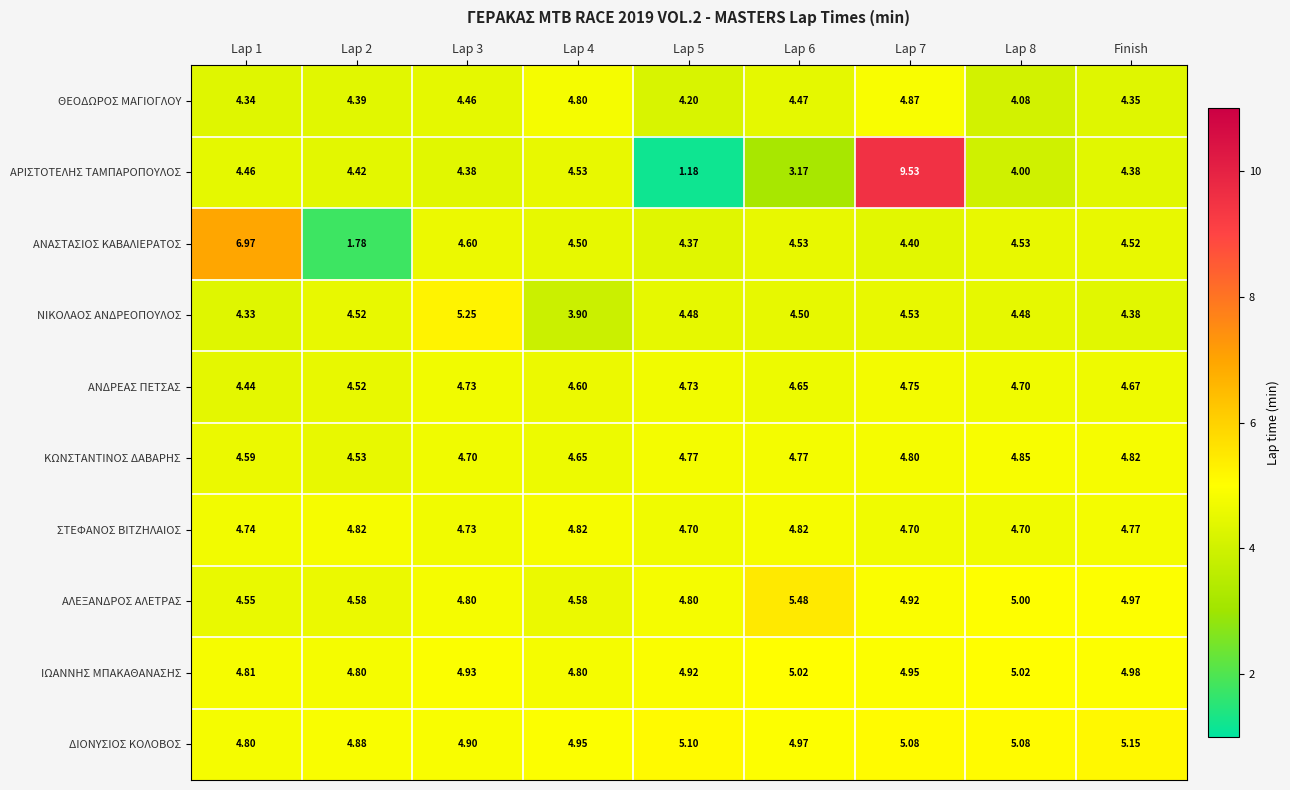

List the series in order of their peak value, lowest first.

ΑΝΔΡΕΑΣ ΠΕΤΣΑΣ, ΣΤΕΦΑΝΟΣ ΒΙΤΖΗΛΑΙΟΣ, ΚΩΝΣΤΑΝΤΙΝΟΣ ΔΑΒΑΡΗΣ, ΘΕΟΔΩΡΟΣ ΜΑΓΙΟΓΛΟΥ, ΙΩΑΝΝΗΣ ΜΠΑΚΑΘΑΝΑΣΗΣ, ΔΙΟΝΥΣΙΟΣ ΚΟΛΟΒΟΣ, ΝΙΚΟΛΑΟΣ ΑΝΔΡΕΟΠΟΥΛΟΣ, ΑΛΕΞΑΝΔΡΟΣ ΑΛΕΤΡΑΣ, ΑΝΑΣΤΑΣΙΟΣ ΚΑΒΑΛΙΕΡΑΤΟΣ, ΑΡΙΣΤΟΤΕΛΗΣ ΤΑΜΠΑΡΟΠΟΥΛΟΣ